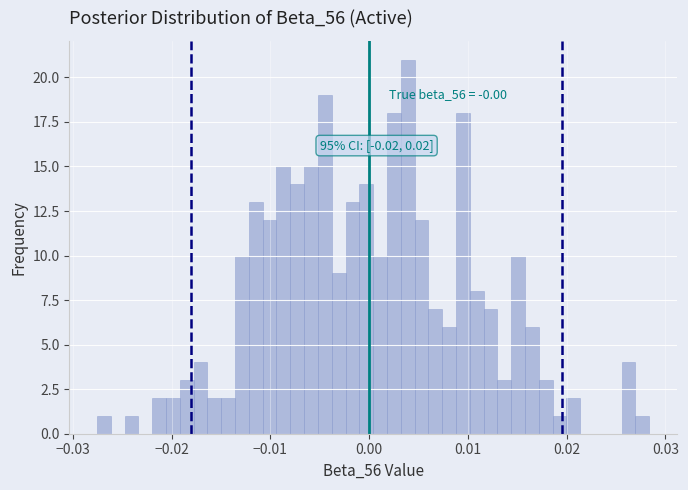

Around what value on the x-axis is the tallest bar? Give the approximate position of its centre, as read against the axis.

0.004